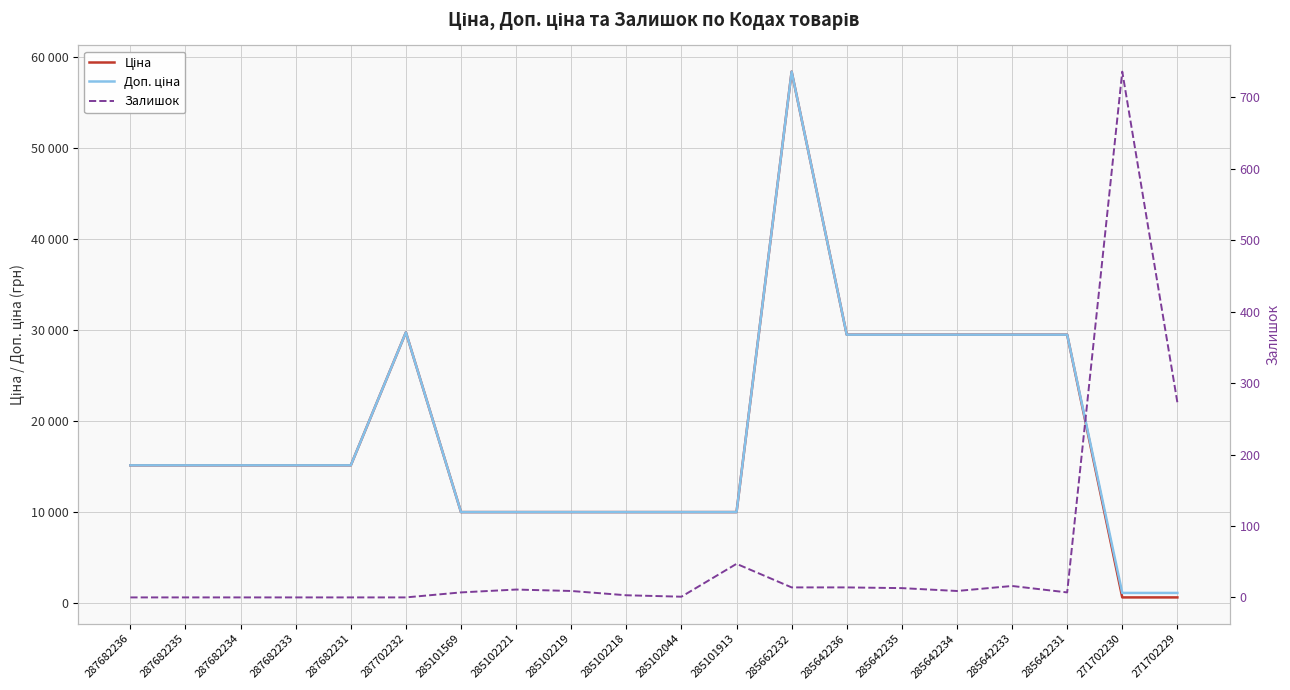

How many values in the Доп. ціна series exceed 15120?

7